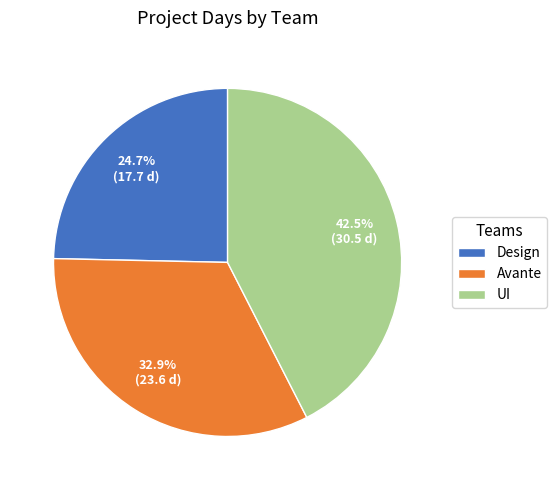

What portion of the pie excludes Design?

75.3%